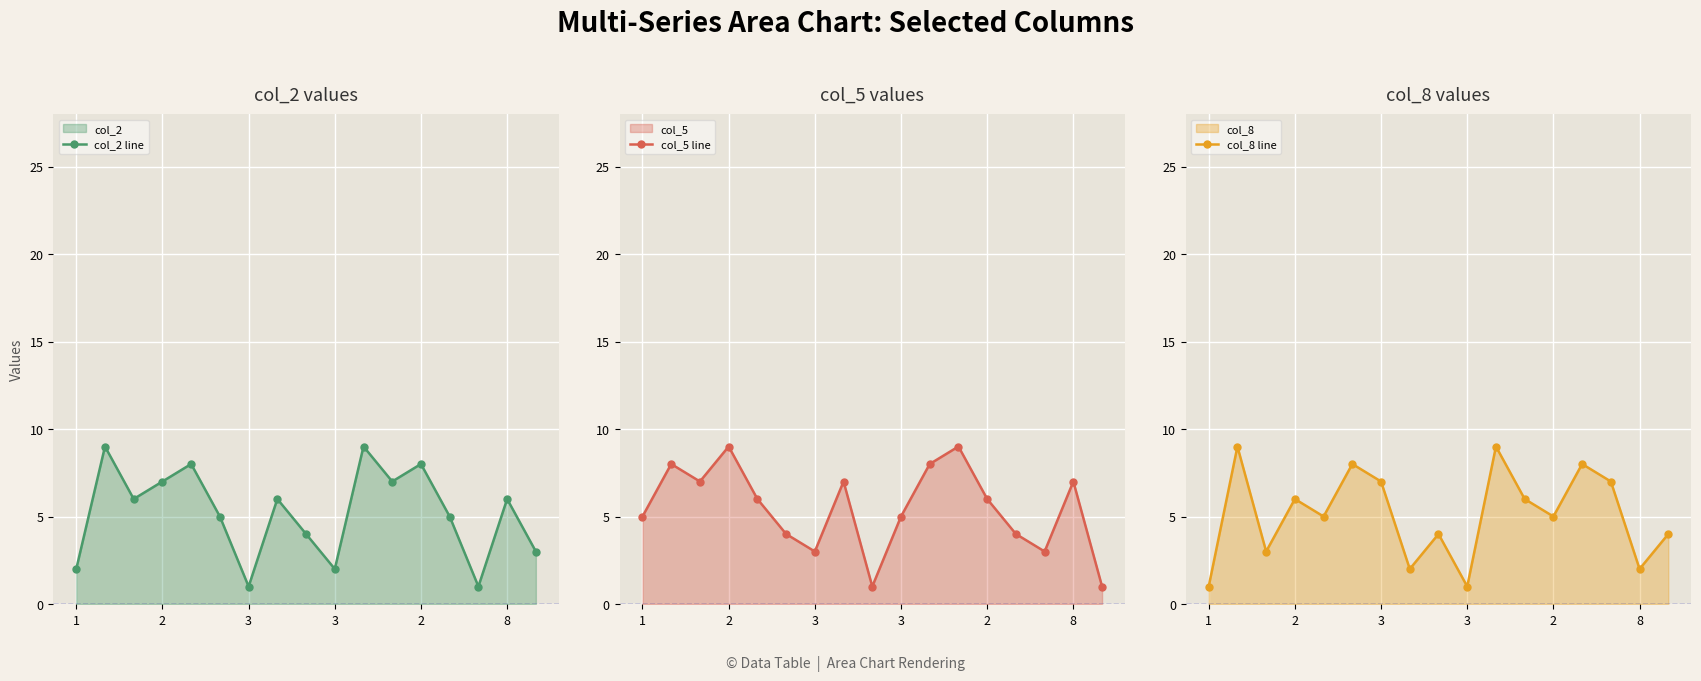

Count the number of data series in this chart.

3